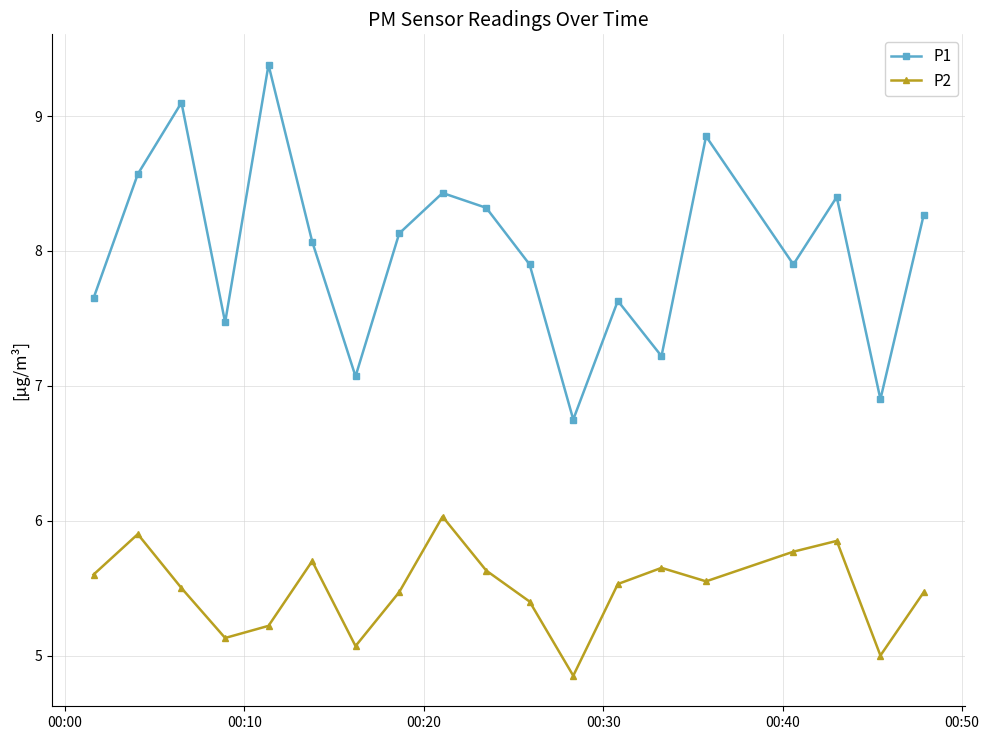

Which series has the widest spread of values?

P1